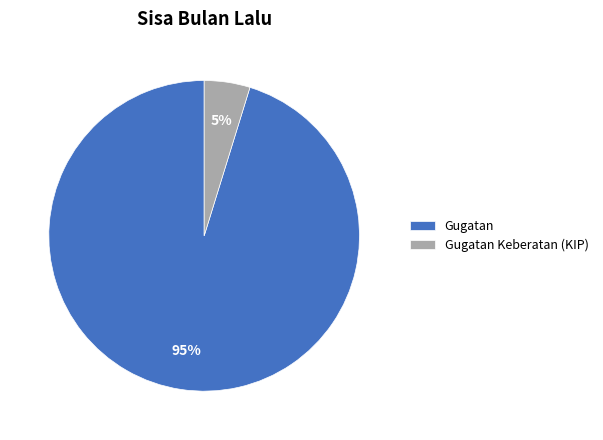

Rank the categories by value from lowest to highest.

Gugatan Keberatan (KIP), Gugatan